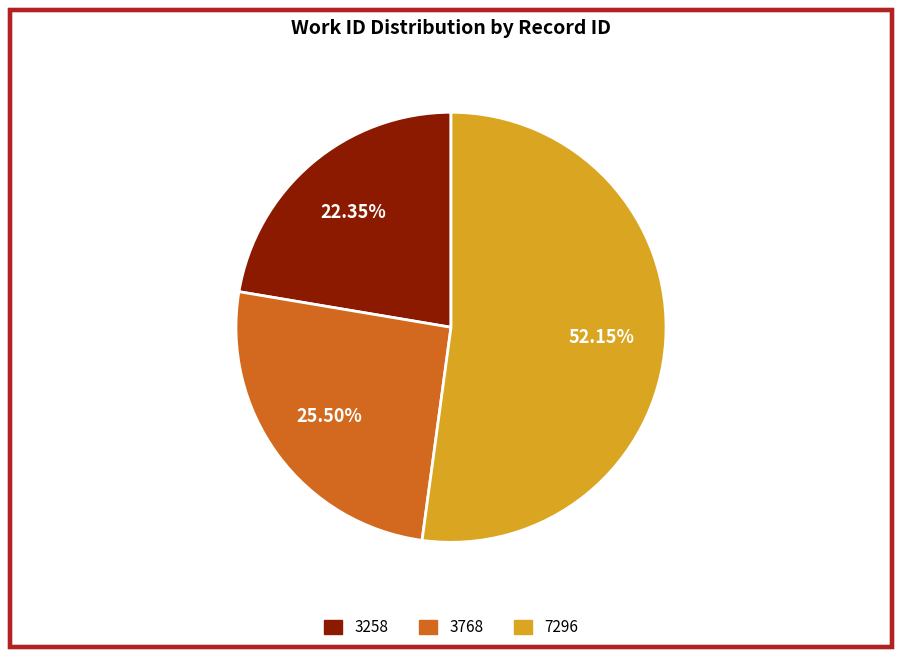

What is the ratio of the value at 3258 to the value at 7296?

0.4